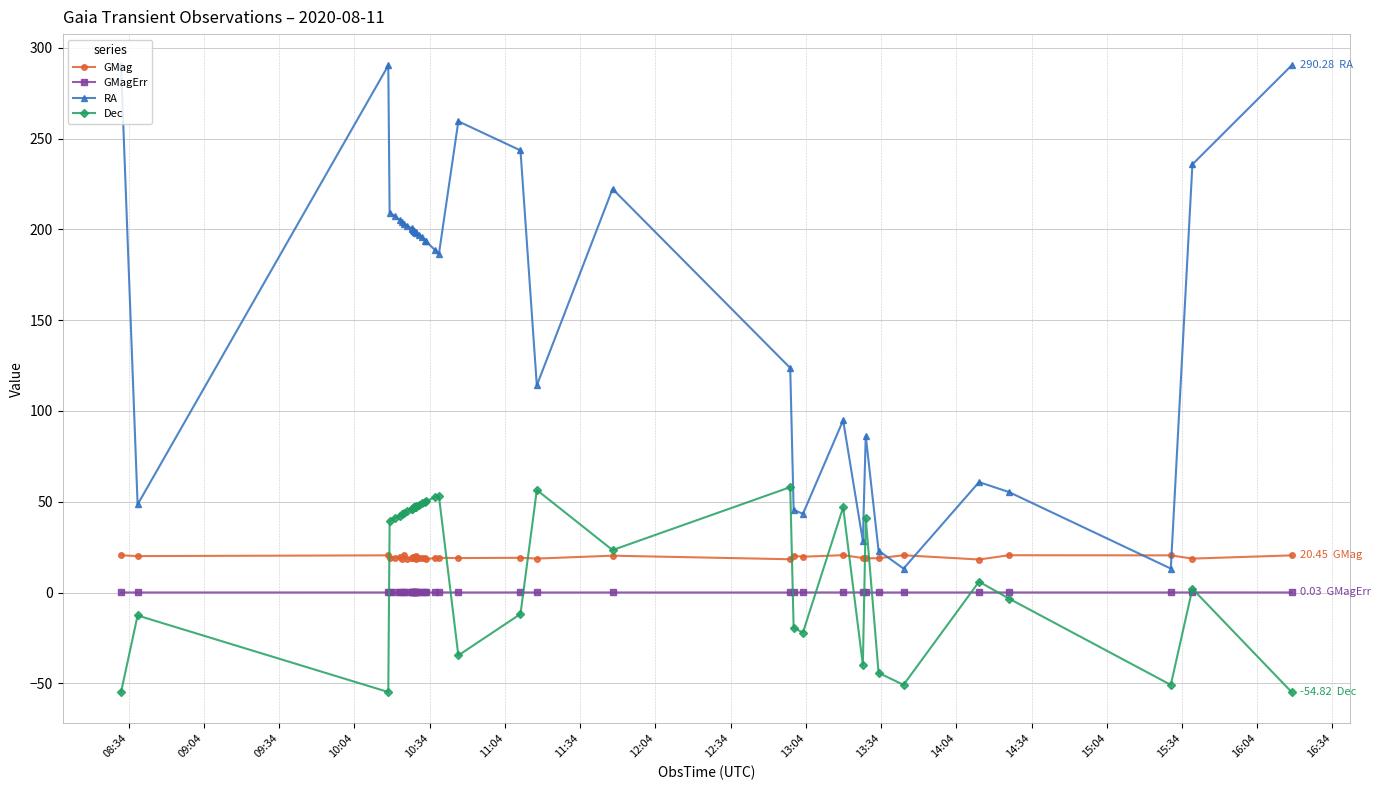

What is the sum of all GMag values?

774.2